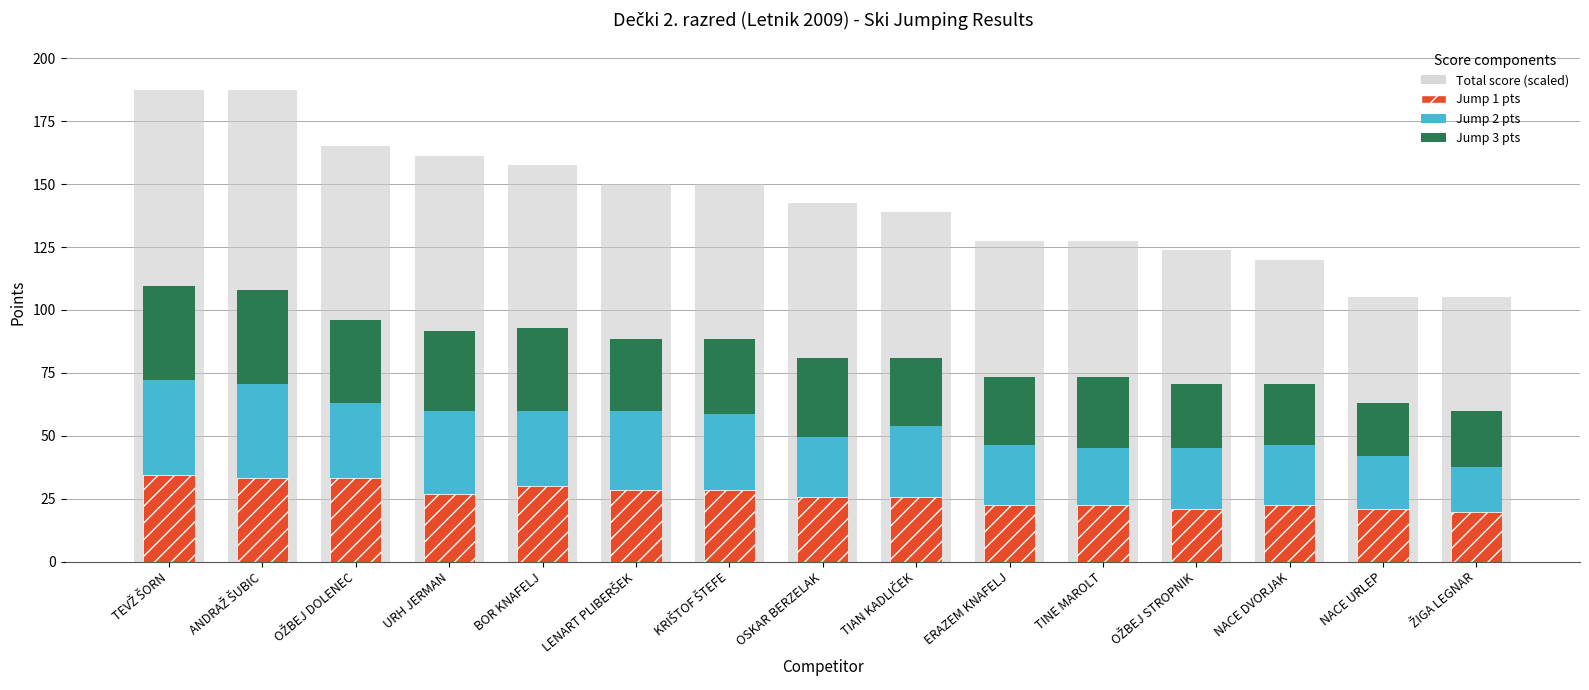

Reading left to right, what are all the values shown in this chart?

Jump 1 pts: 34.5	33.0	33.0	27.0	30.0	28.5	28.5	25.5	25.5	22.5	22.5	21.0	22.5	21.0	19.5
Jump 2 pts: 37.5	37.5	30.0	33.0	30.0	31.5	30.0	24.0	28.5	24.0	22.5	24.0	24.0	21.0	18.0
Jump 3 pts: 37.5	37.5	33.0	31.5	33.0	28.5	30.0	31.5	27.0	27.0	28.5	25.5	24.0	21.0	22.5
Total score (scaled): 187.5	187.5	165.0	161.2	157.5	150.0	150.0	142.5	138.8	127.5	127.5	123.8	120.0	105.0	105.0